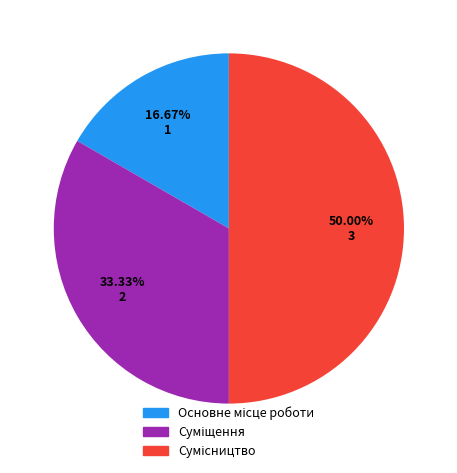

What is the total percentage of Суміщення and Основне місце роботи?

50.0%